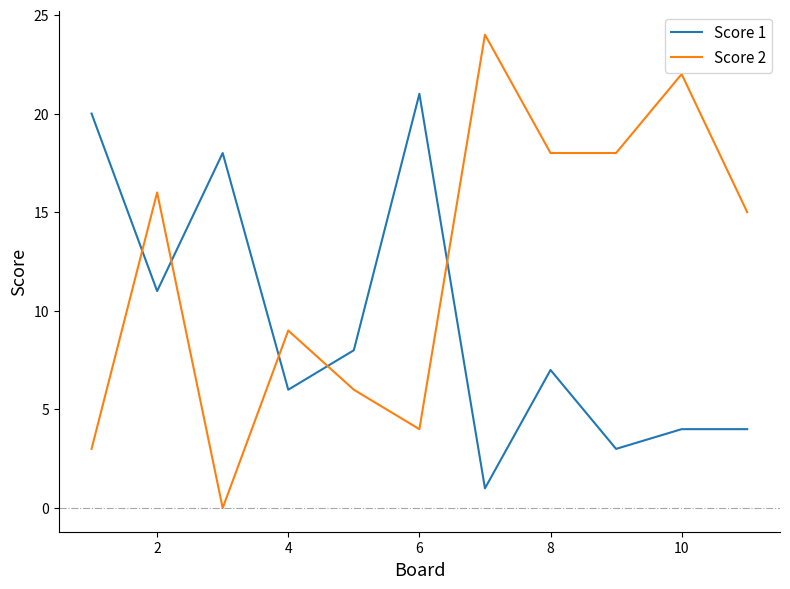

How many series are shown in this chart?

2